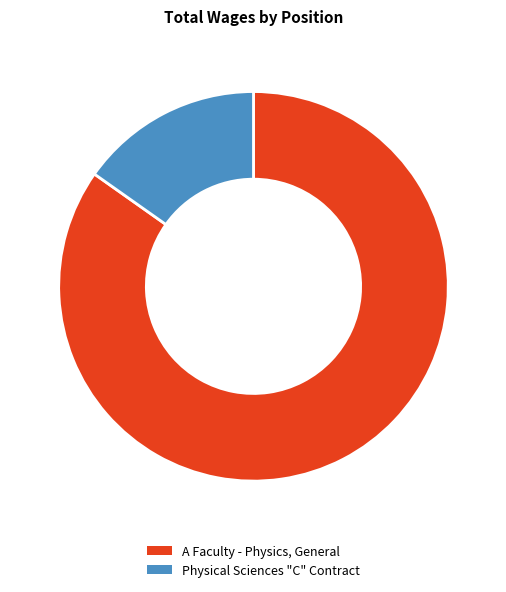

Is there a majority slice in this chart?

Yes